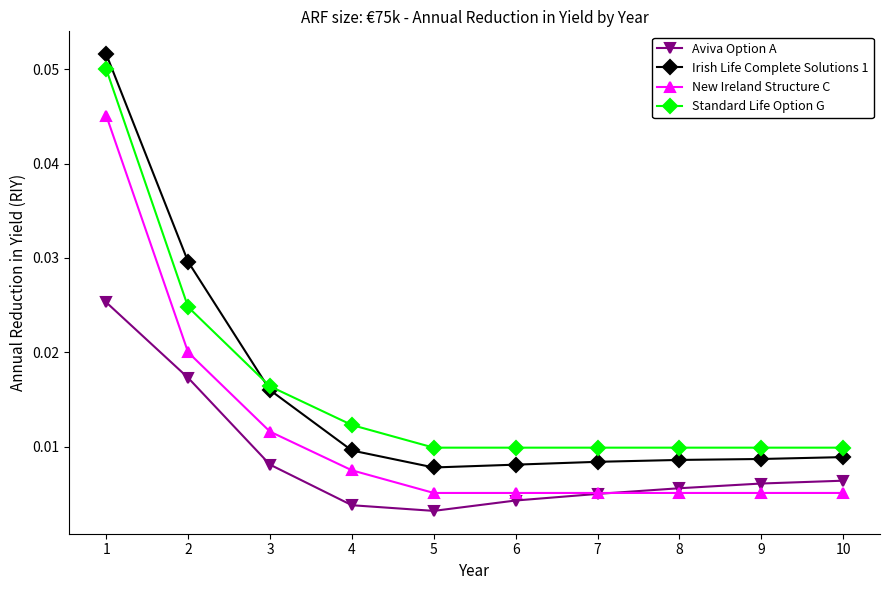

Is the value of Irish Life Complete Solutions 1 at 4 greater than the value of Aviva Option A at 9?

Yes